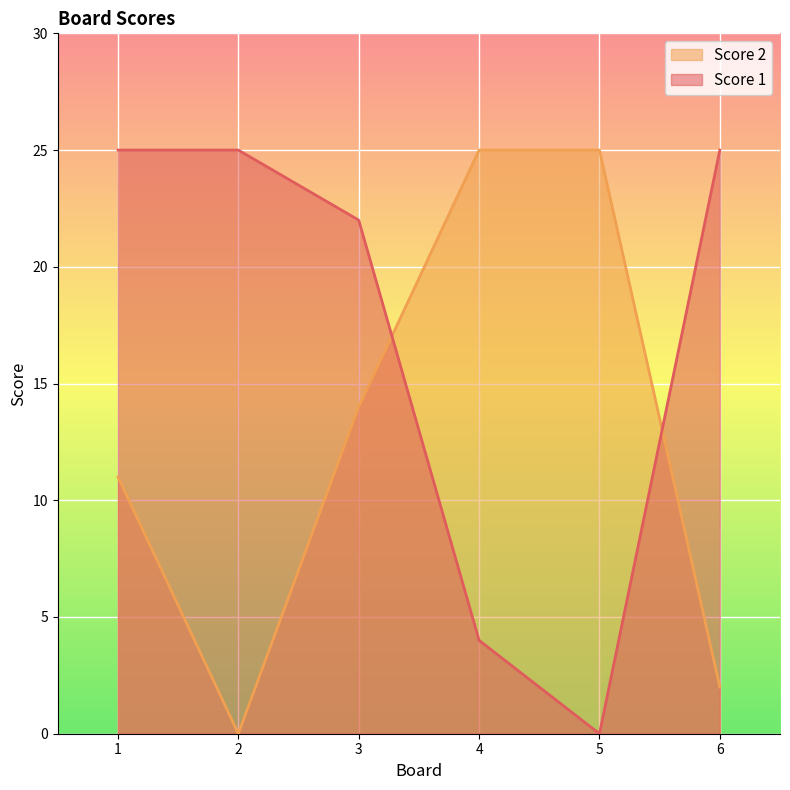

How many data points in Score 2 are less than 14?

3